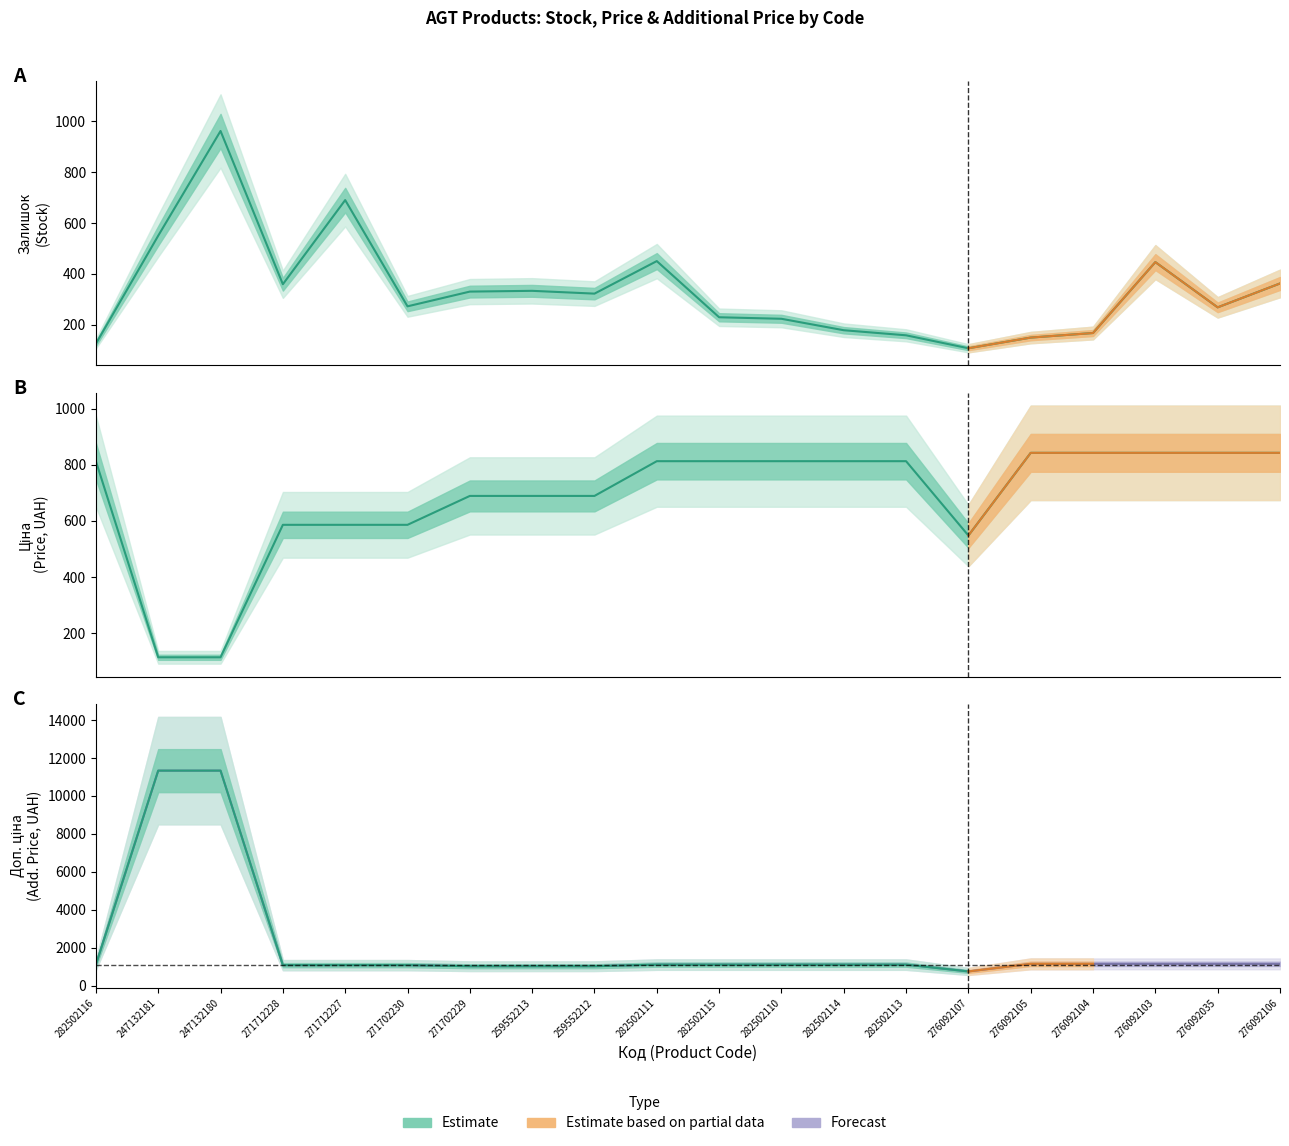

How many data points in Доп. ціна are less than 1101?

7